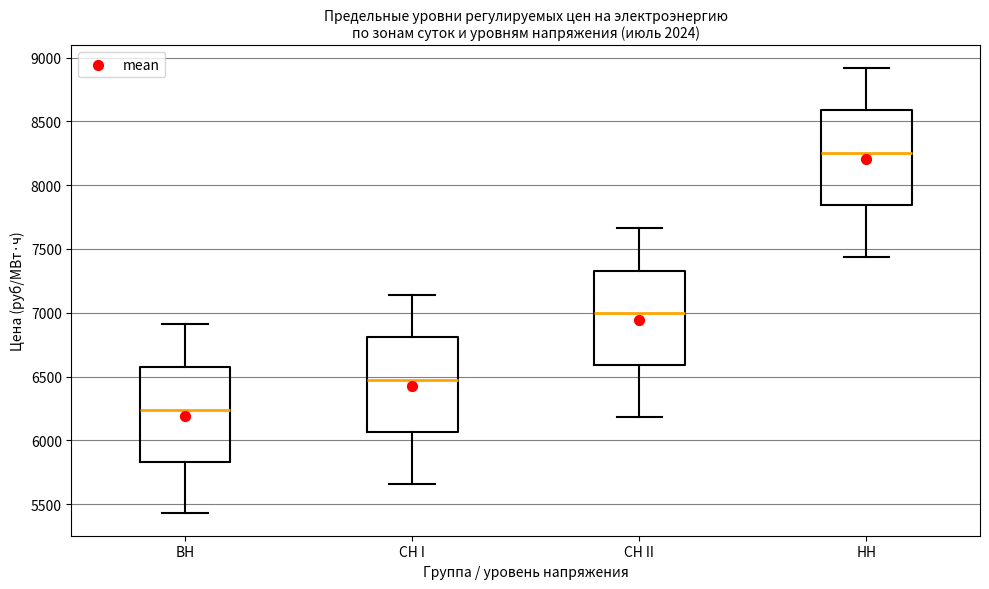

Reading left to right, transcribe this box plot: for each box, give where its median line is, the range the box spans, and where its two whiskers end, as read against the y-axis. The values are not printed on the chart, so give them approximately, as read against the axis.

ВН: median 6250, box 5850 to 6600, whiskers 5450 to 6900
СН I: median 6450, box 6050 to 6800, whiskers 5650 to 7150
СН II: median 7000, box 6600 to 7350, whiskers 6200 to 7650
НН: median 8250, box 7850 to 8600, whiskers 7450 to 8900